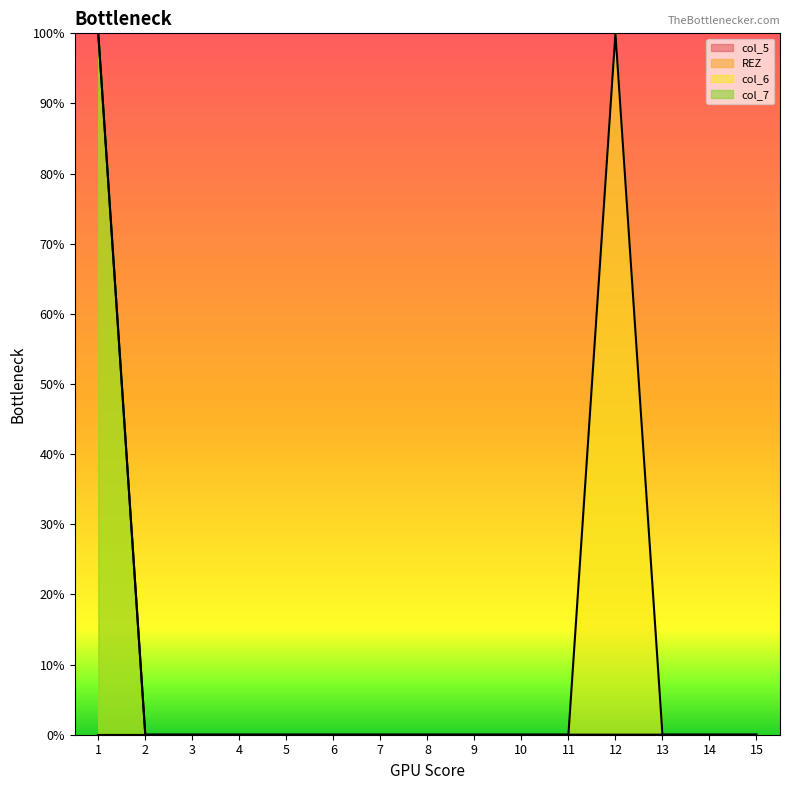

Which series has the largest total across all categories?

col_6